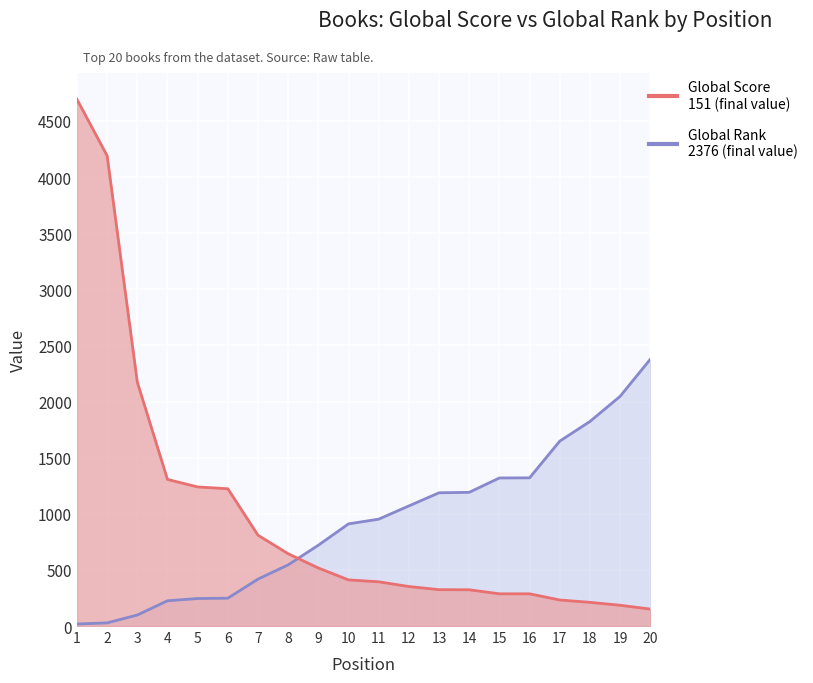

The Global Rank series shows 345 at 5. True or false?

False